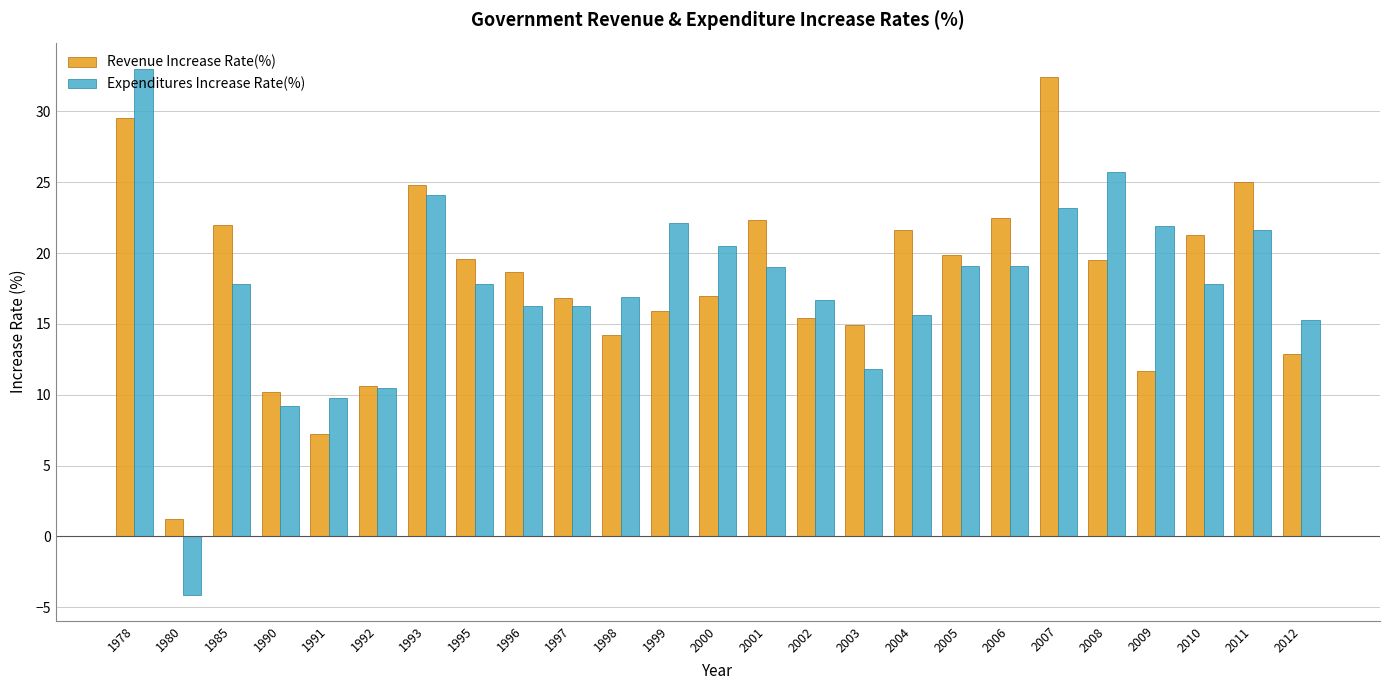

What is the value of the Expenditures Increase Rate(%) bar at the 23rd from the left?

17.8